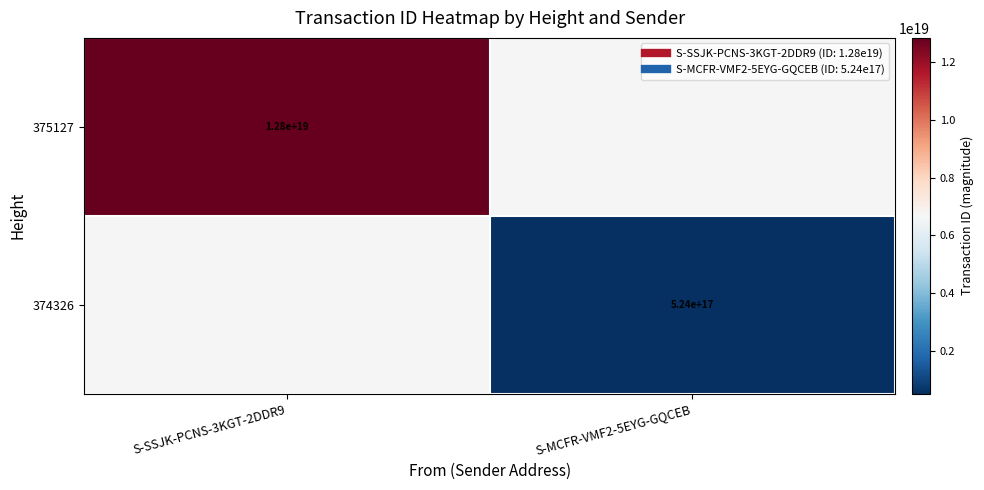

Rank the categories by 375127 value from highest to lowest.

S-SSJK-PCNS-3KGT-2DDR9, S-MCFR-VMF2-5EYG-GQCEB